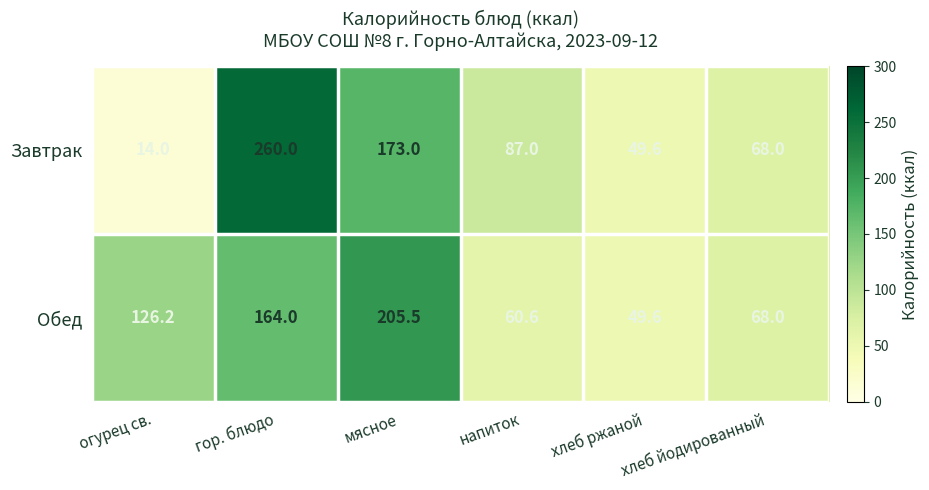

What is the minimum value for Завтрак?

14.0